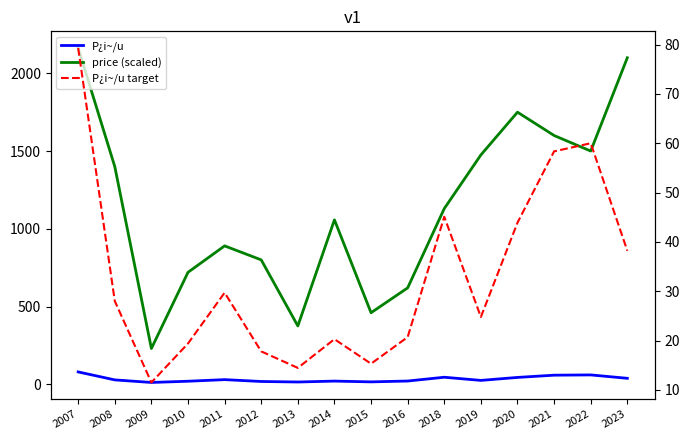

At which label is P¿i~/u target closest to 45?

2018